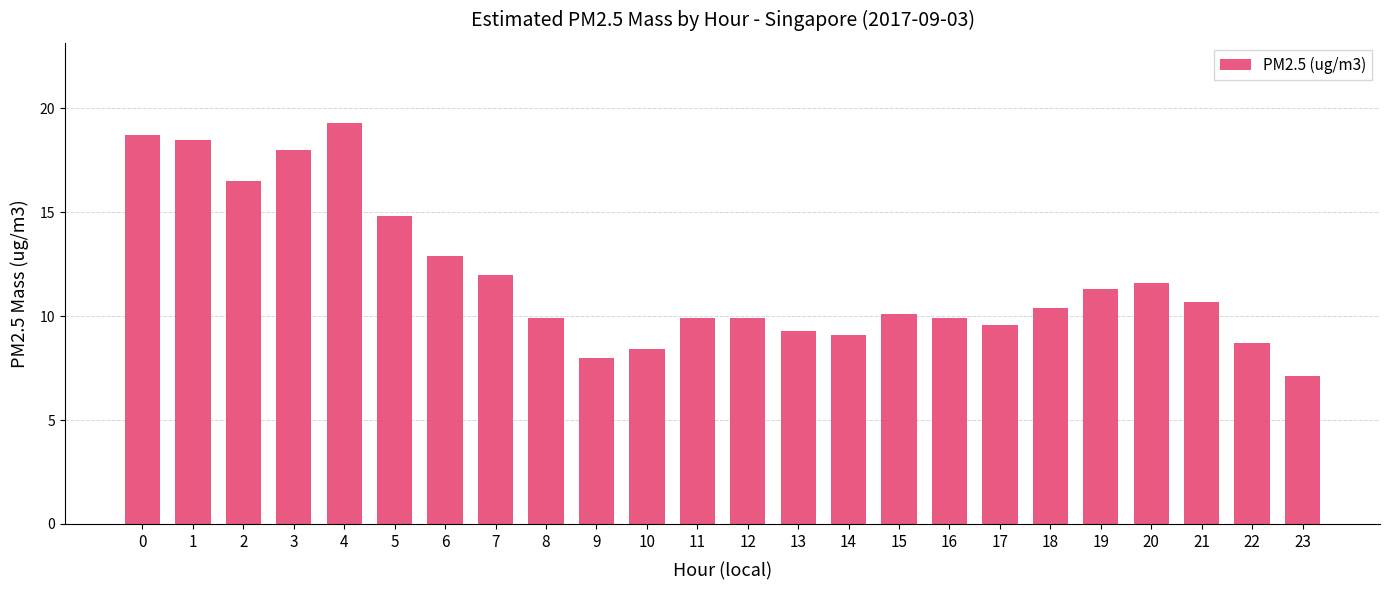

What is the average value?

11.9